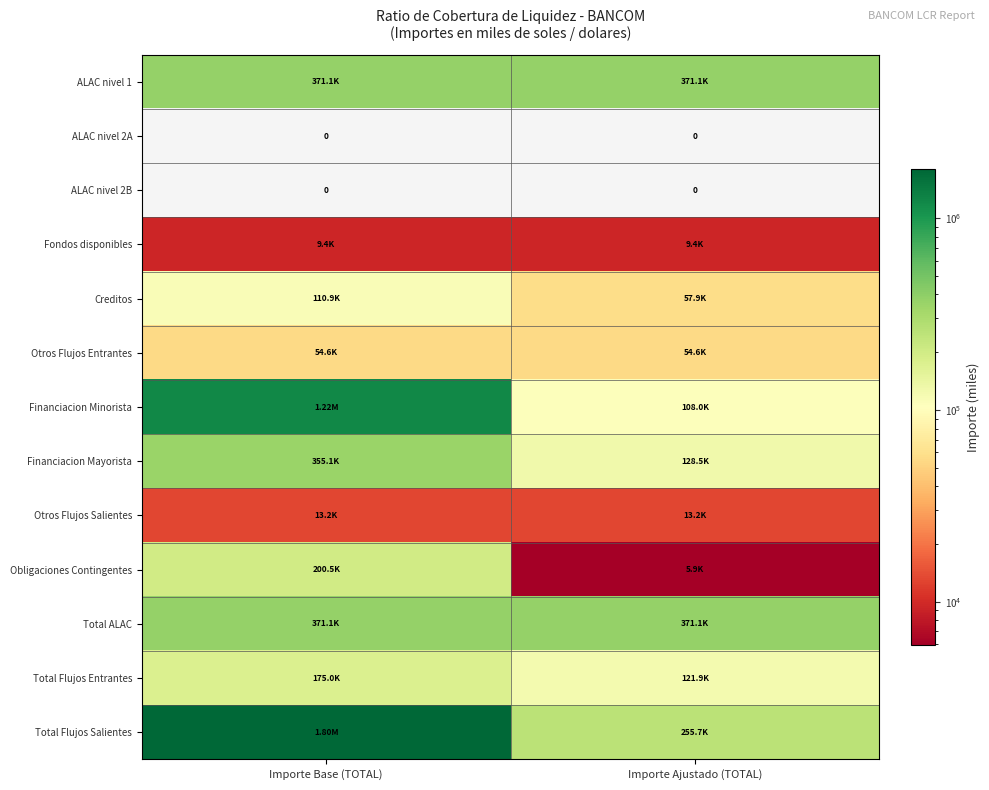

Which series has the largest total across all categories?

Total Flujos Salientes